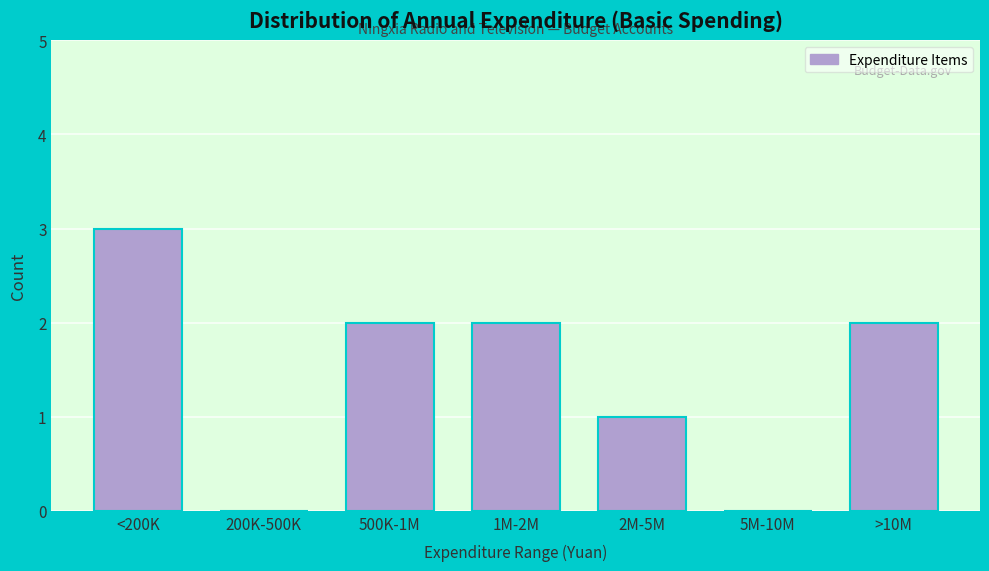

Reading left to right, what are all the values shown in this chart?

<200K=3	200K-500K=0	500K-1M=2	1M-2M=2	2M-5M=1	5M-10M=0	>10M=2